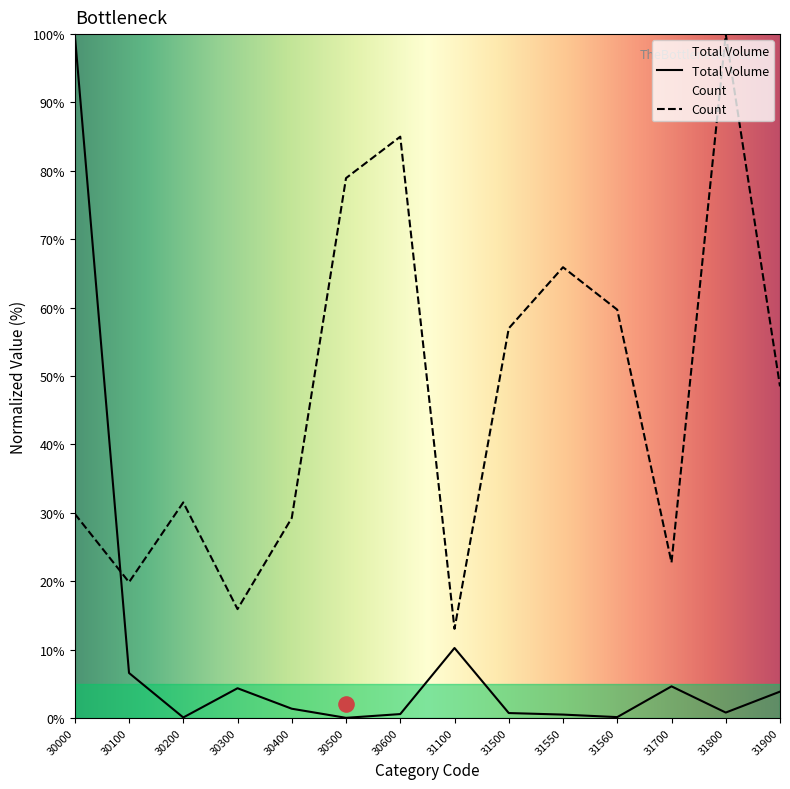

Which series has the largest total across all categories?

Count